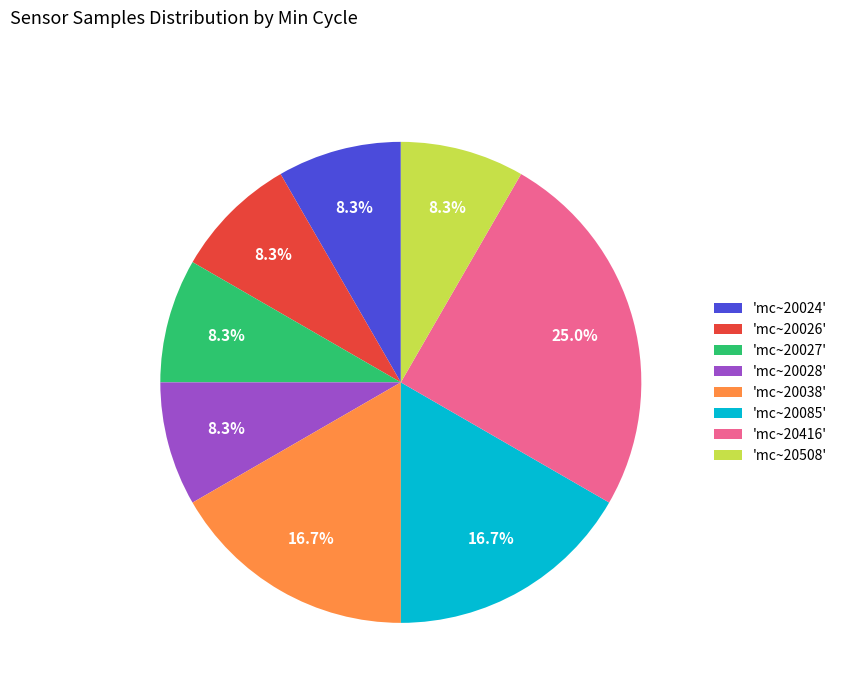

Count the number of slices in the pie.

8